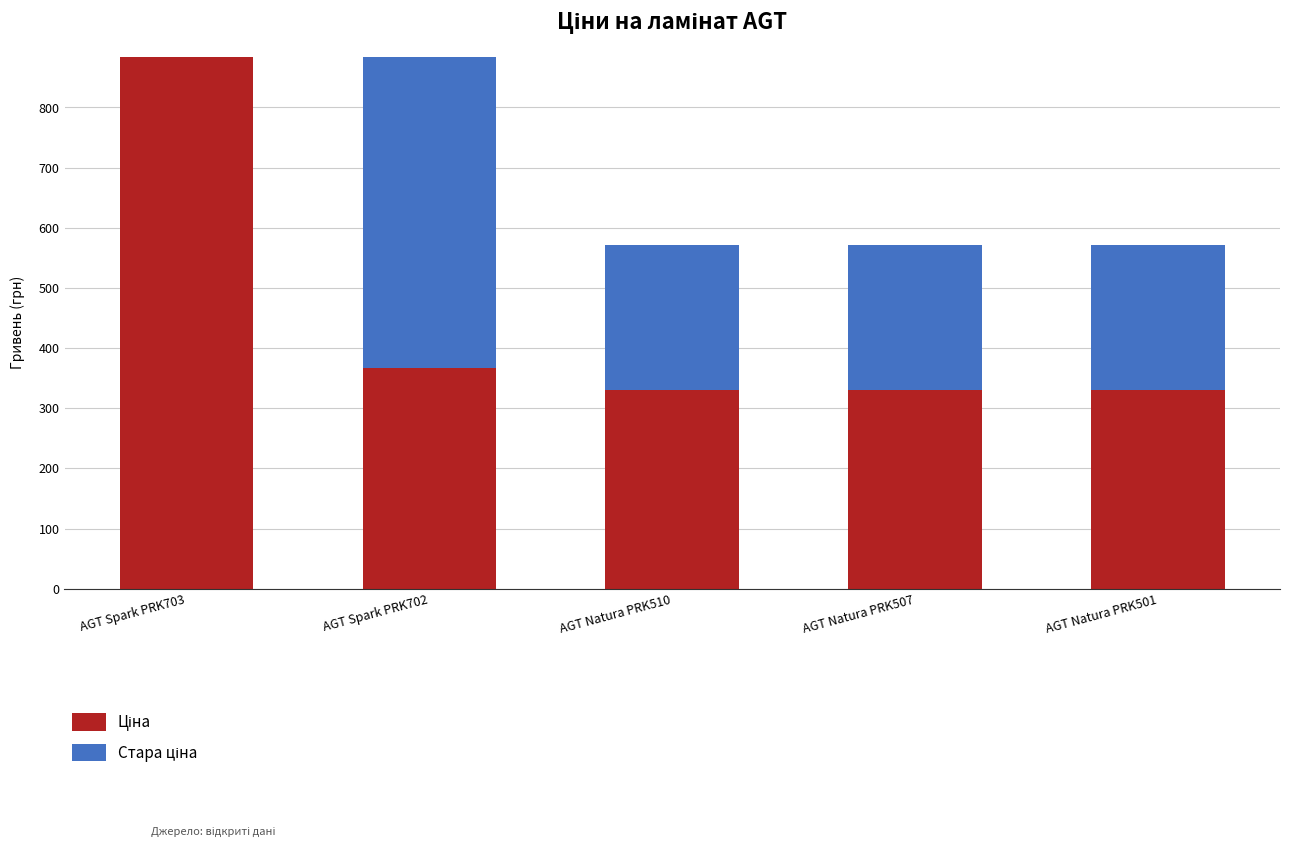

What is the label of the 1st bar from the left?

AGT Spark PRK703